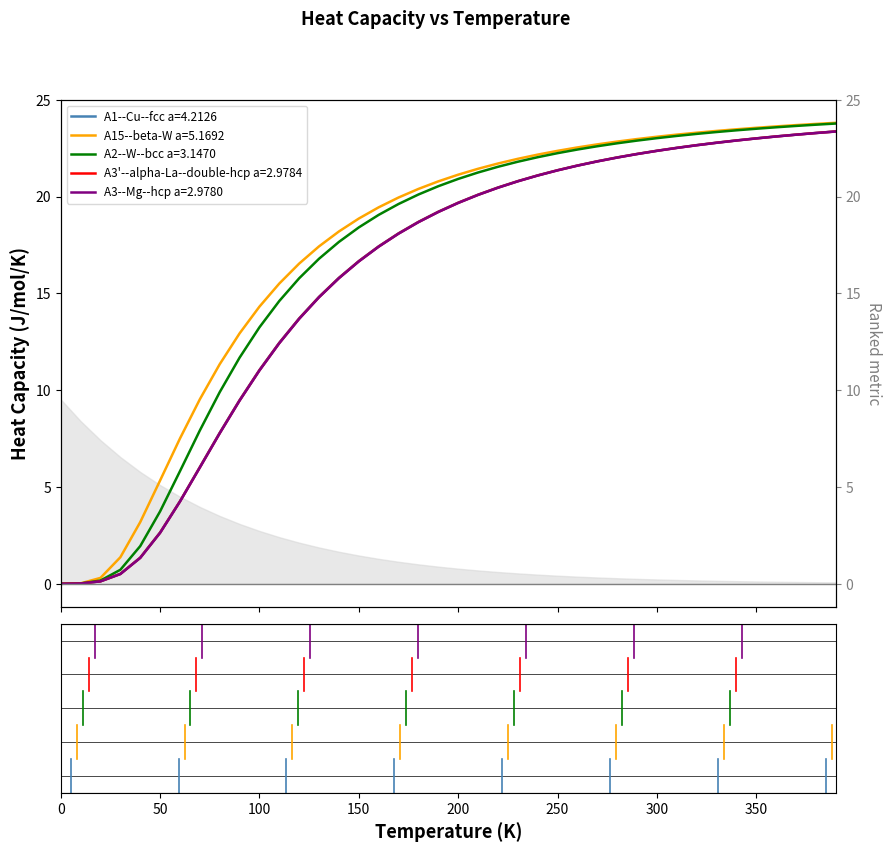

What is the label of the 11th point from the left?

100